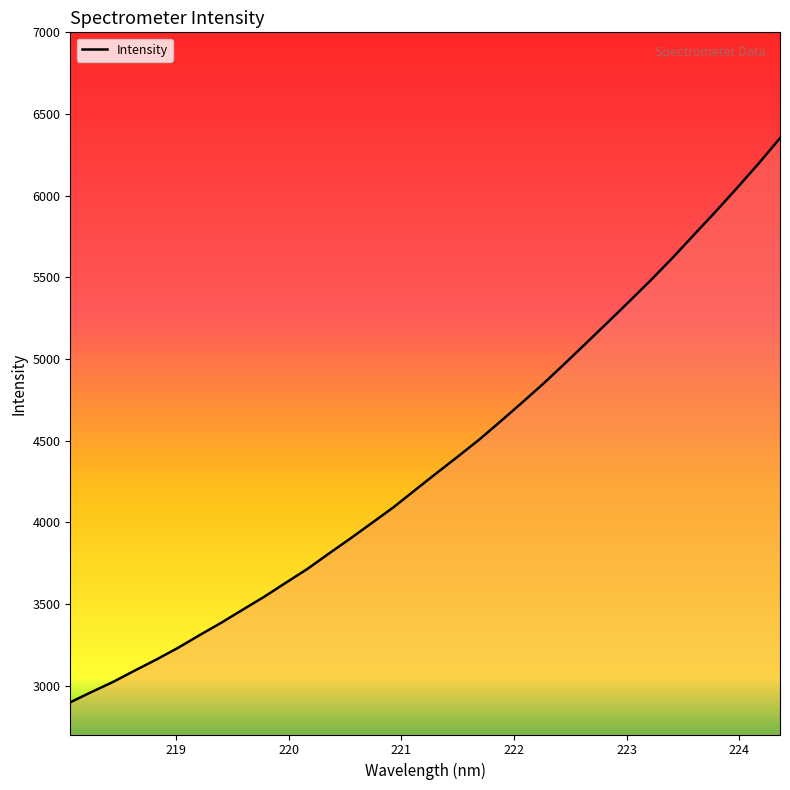

What is the difference between the maximum and minimum values?

3454.6